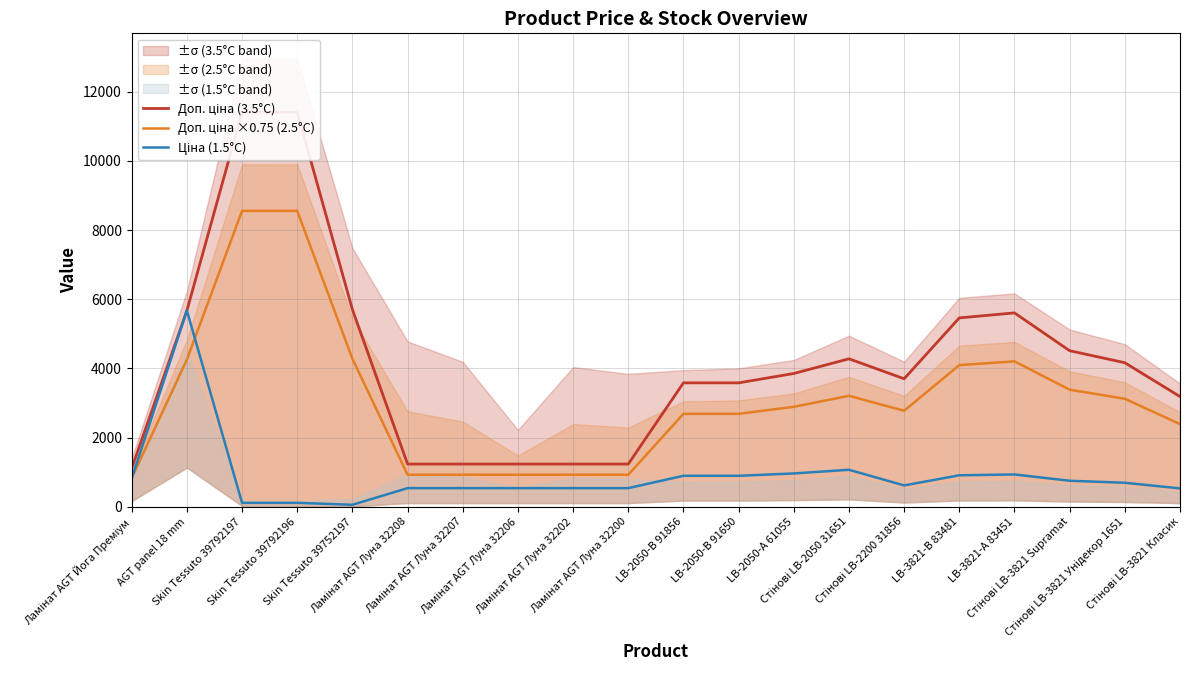

What is the average value of the Доп. ціна (3.5°C) series?

4171.2